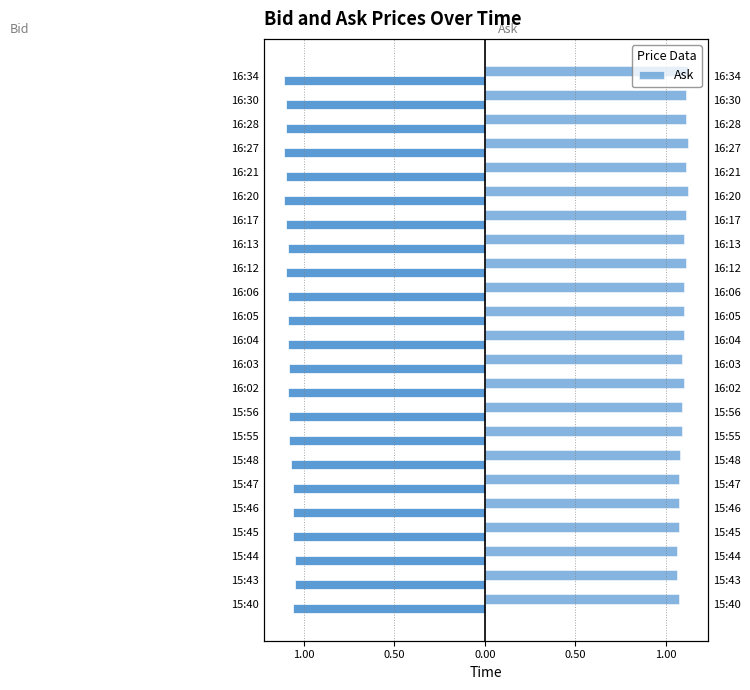

True or false: Bid has a value of -0.4 at 15:40.

False